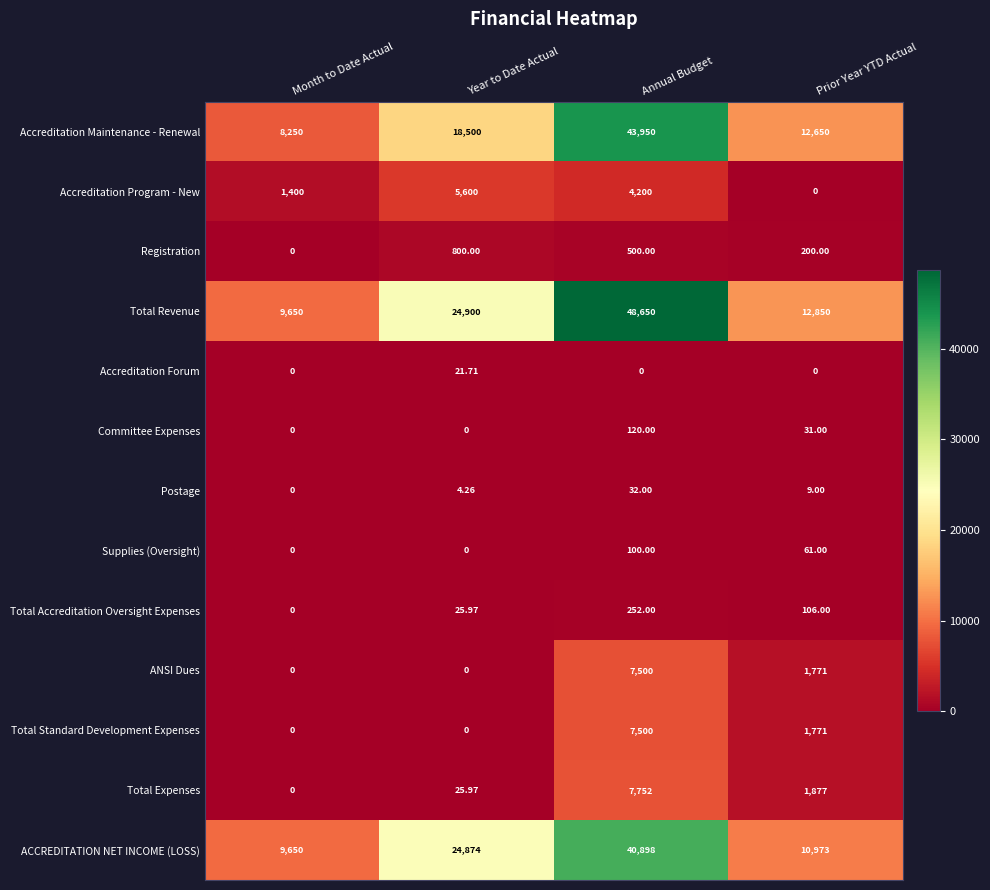

Count the number of categories in the chart.

4